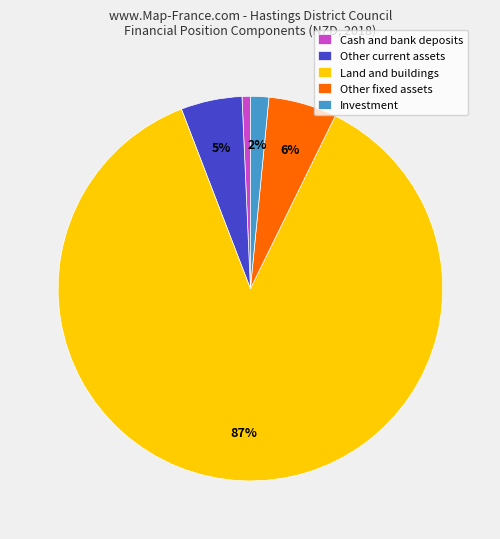

How many slices are in this pie chart?

5